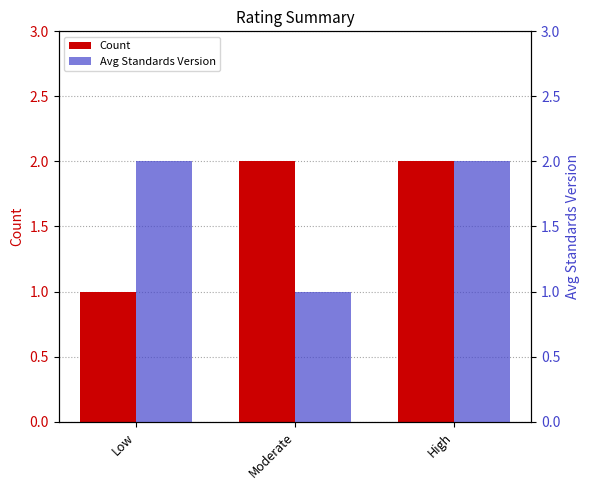

The Avg Standards Version series shows 1 at Moderate. True or false?

True